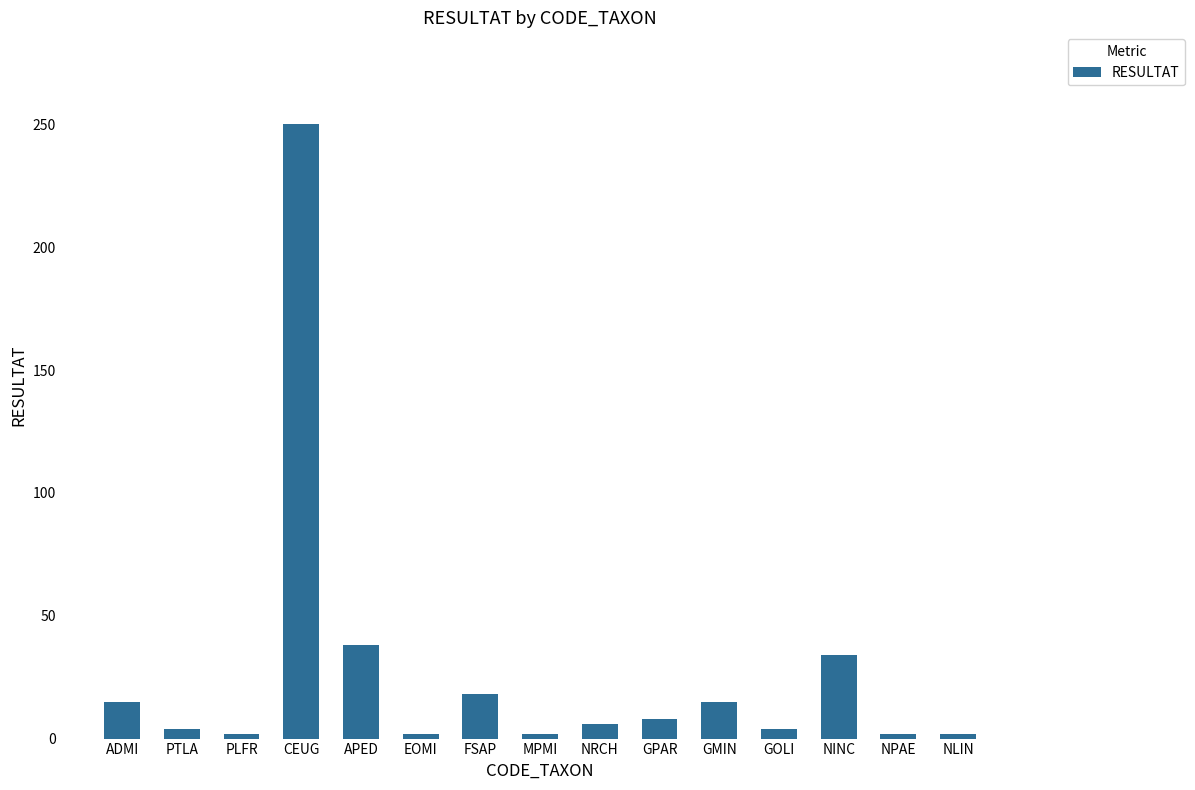

What is the sum of all values?

402